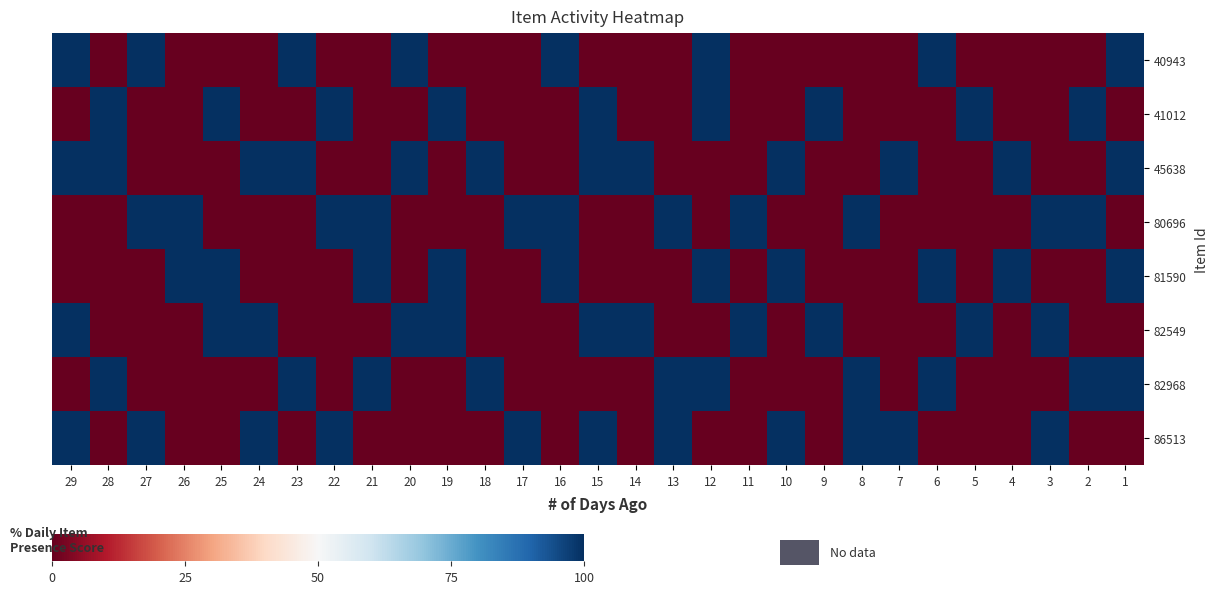

What is the total value across all series at 10?

300